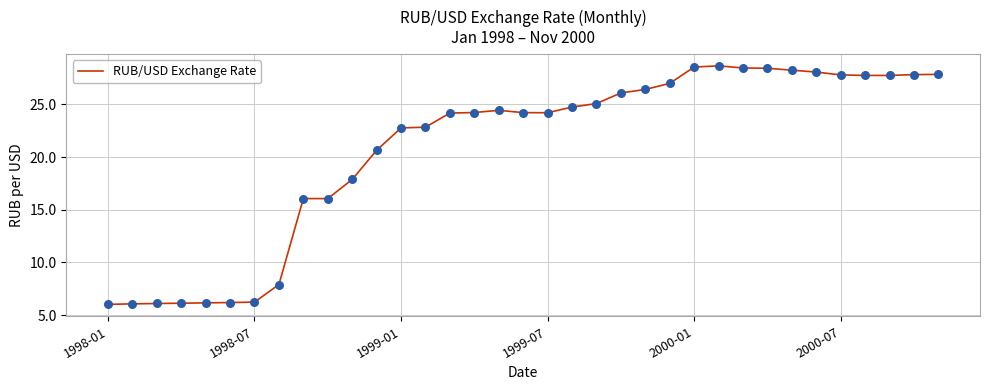

What is the maximum value shown in the chart?

28.7